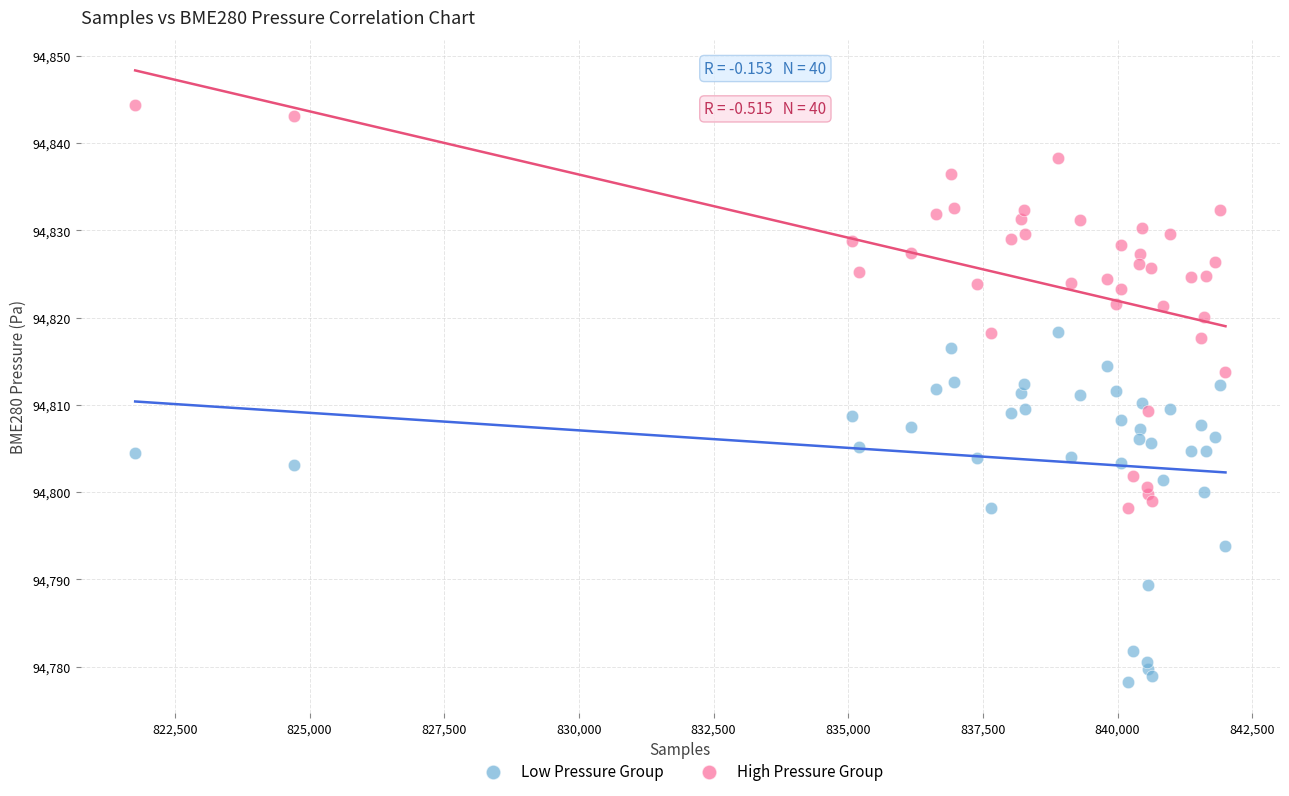

Which series contains the lowest Y value?

Low Pressure Group